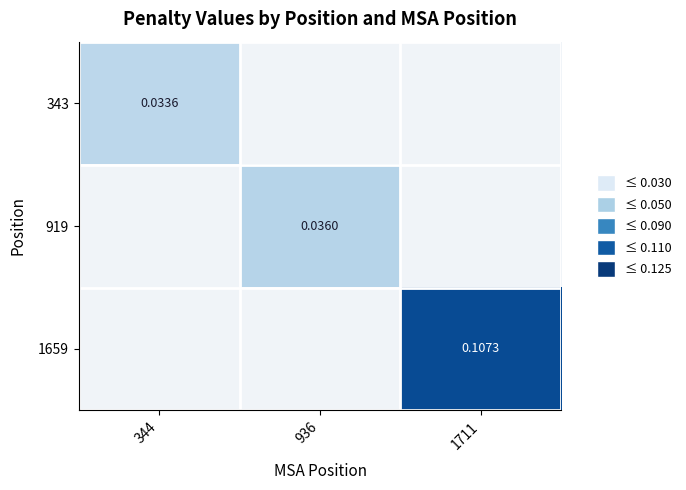

At which label does 343 reach its peak?

344